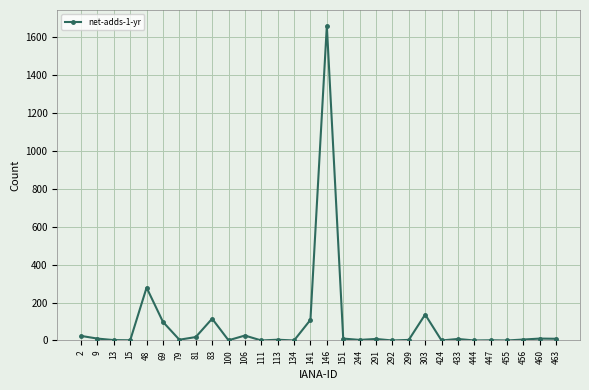

At which label is the value closest to 830?

48